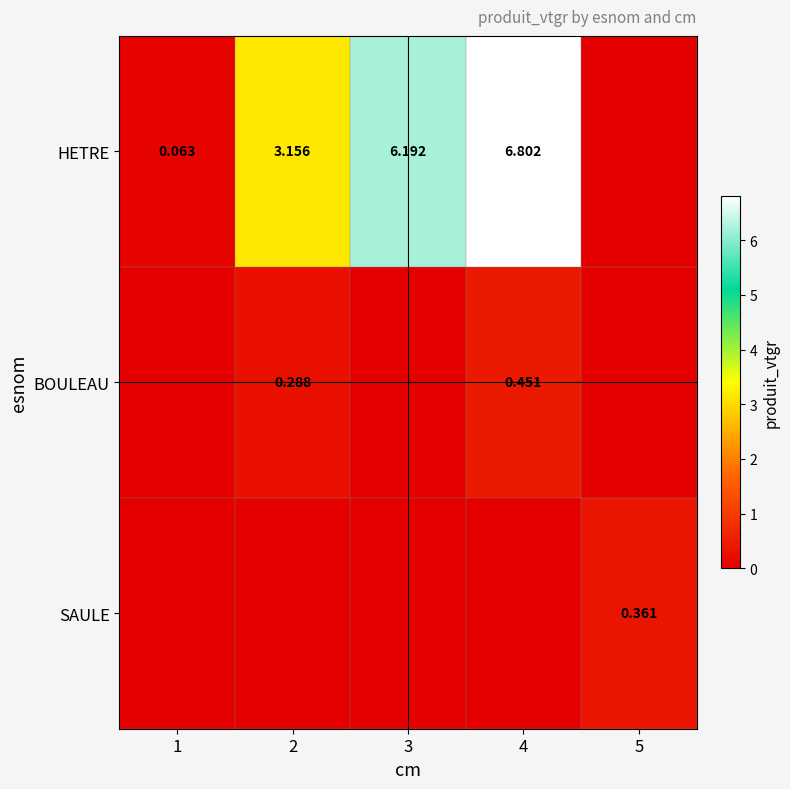

At how many categories does at least one series exceed 4?

2